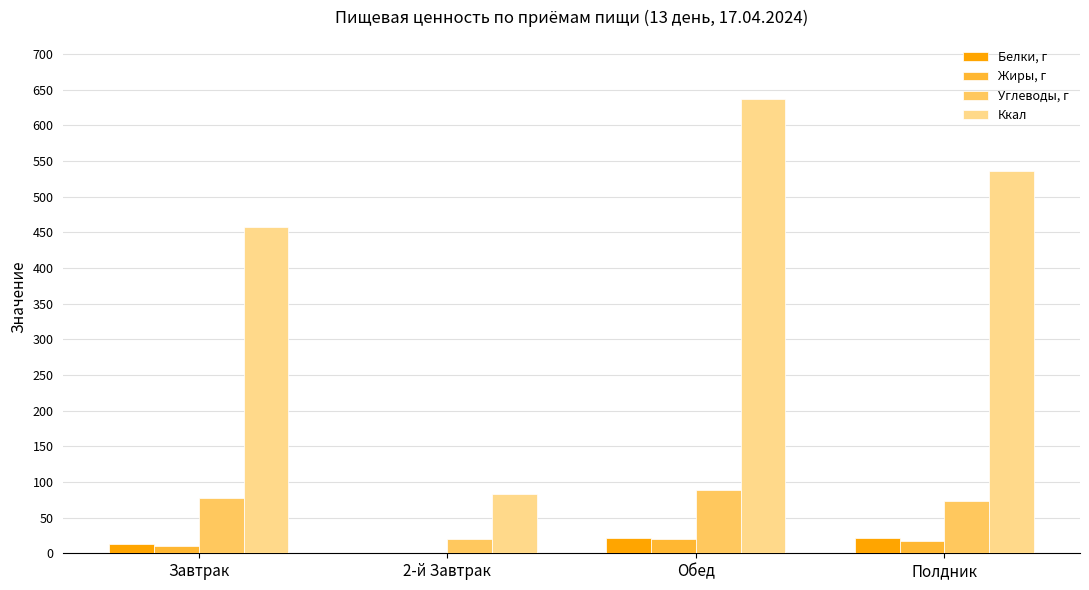

Are the bars horizontal?

No